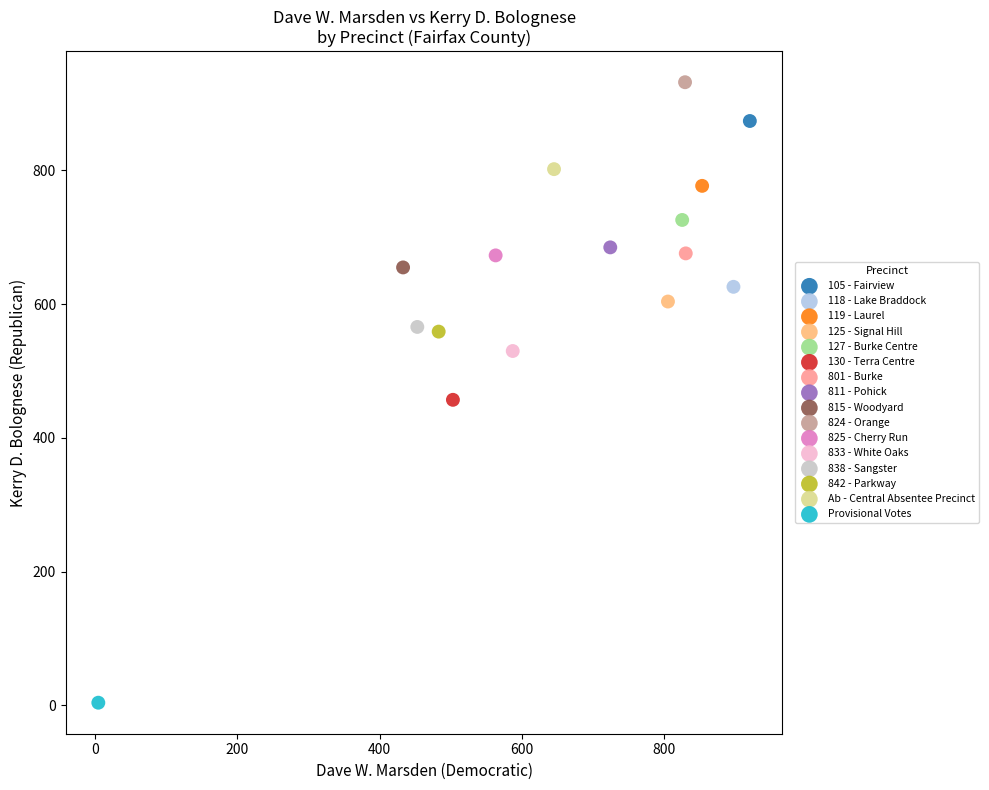

Which series reaches the maximum Y coordinate?

824 - Orange